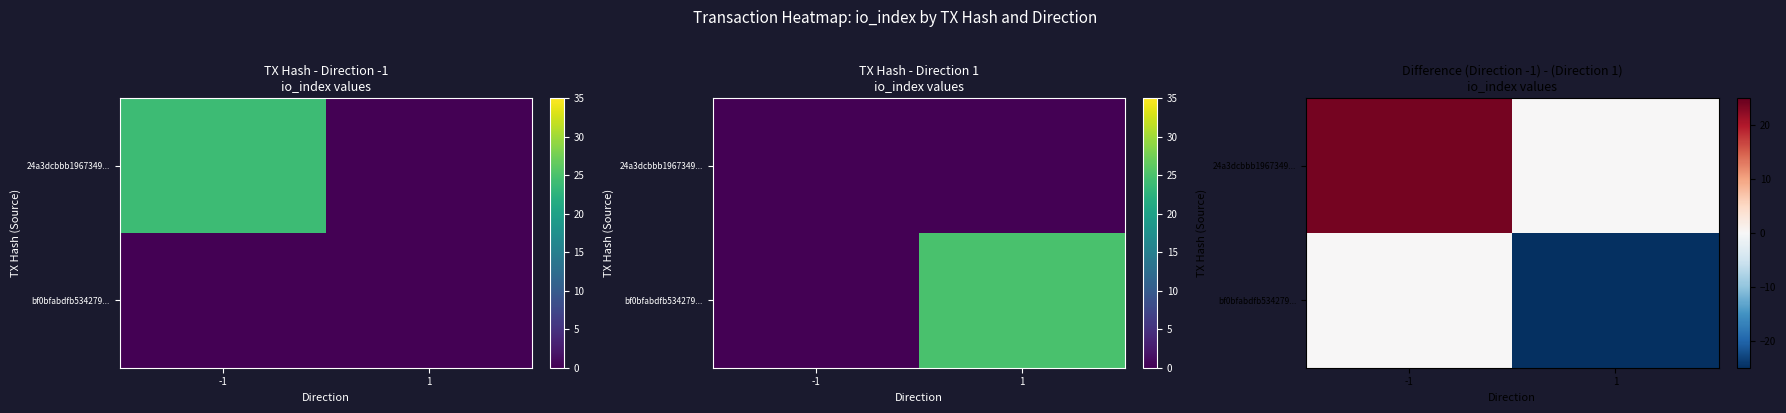

At -1, list the series in order from smallest to largest.

bf0bfabdfb534279..., 24a3dcbbb1967349...